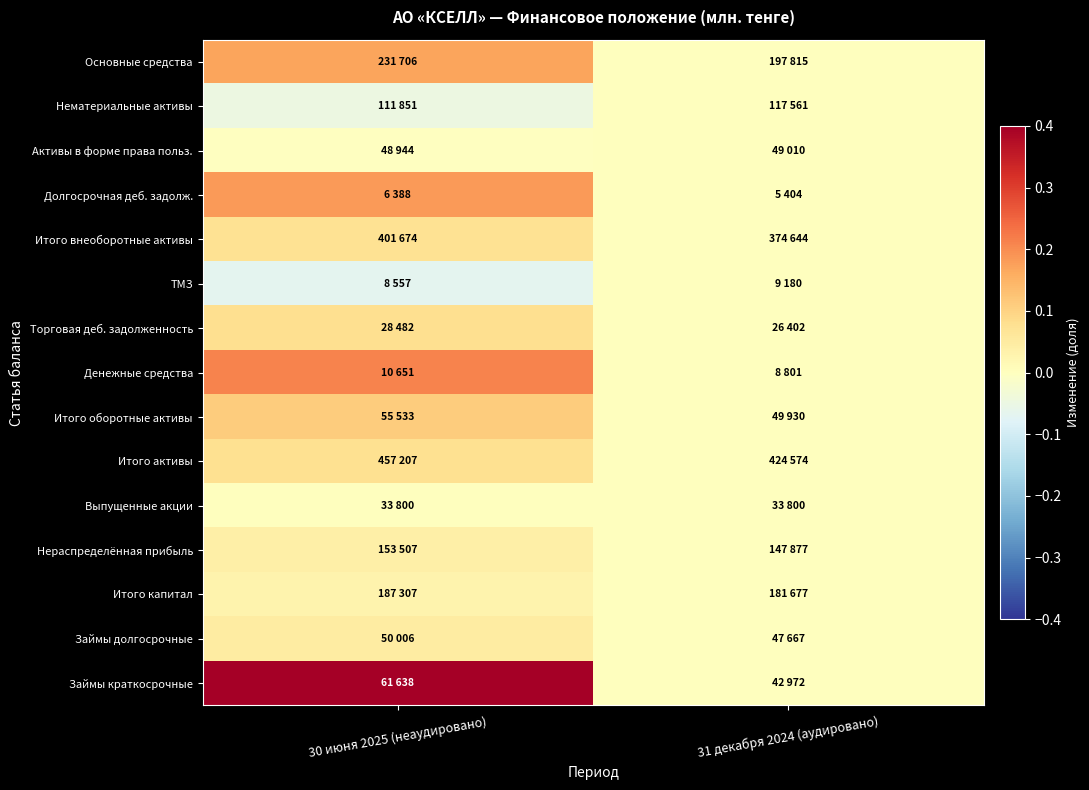

At how many categories does at least one series exceed 0?

1